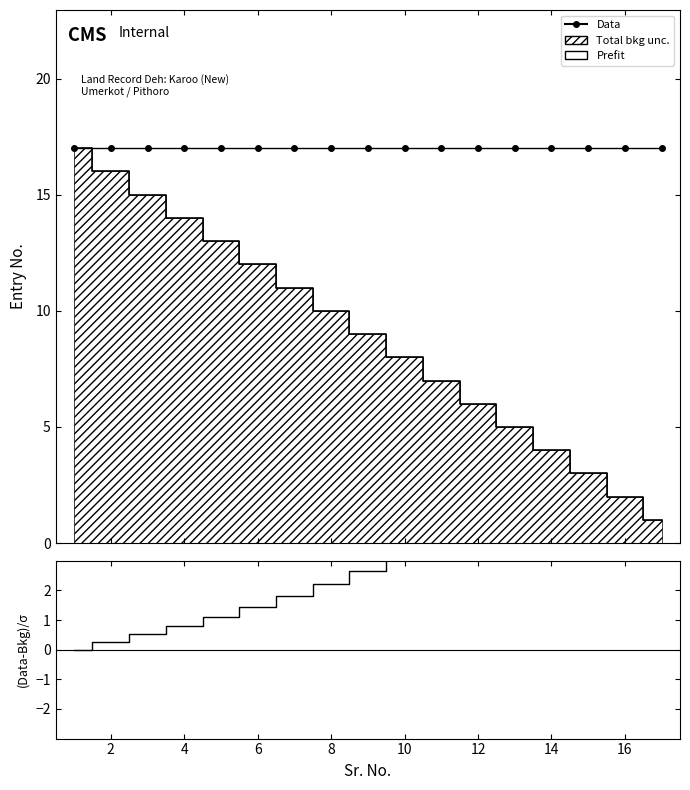

Is this an area chart (filled region under the line)?

No